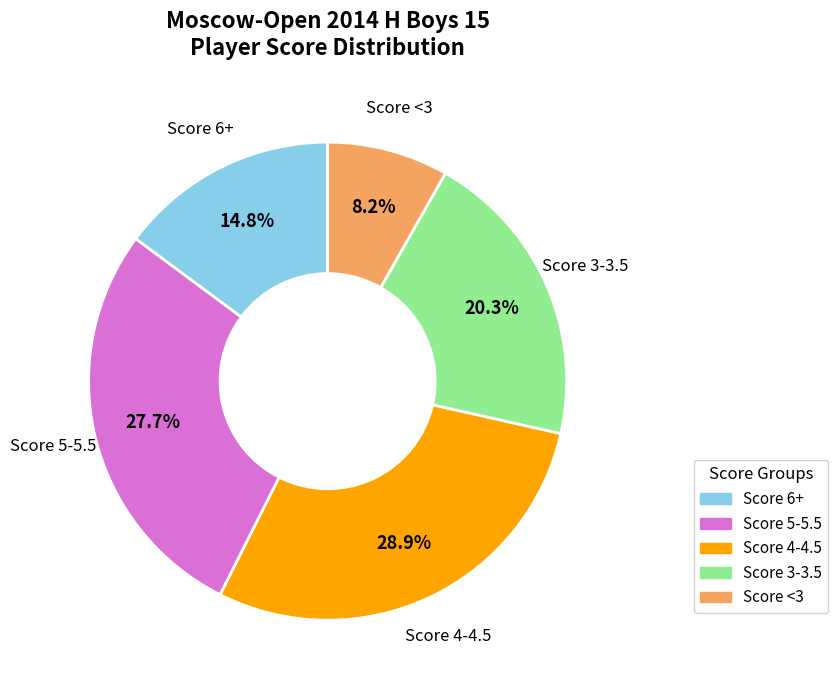

Is there any slice that represents more than half of the pie?

No